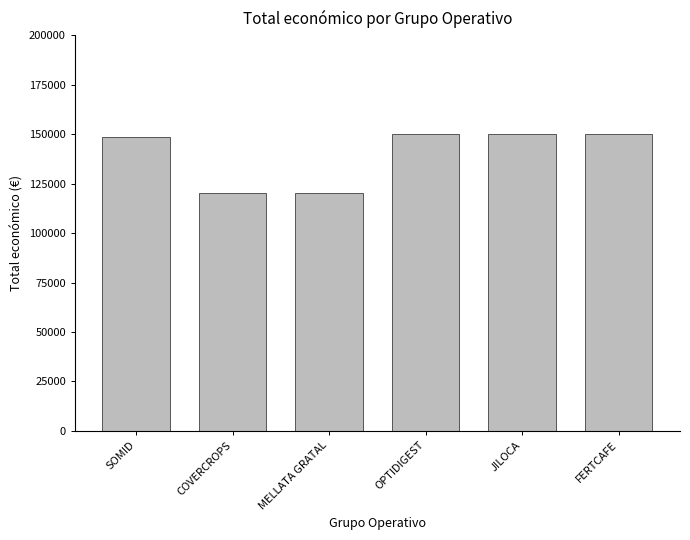

The value at OPTIDIGEST is 150000. True or false?

True